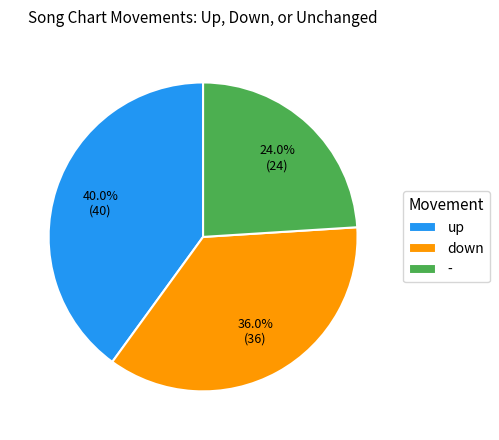

How many slices are in this pie chart?

3